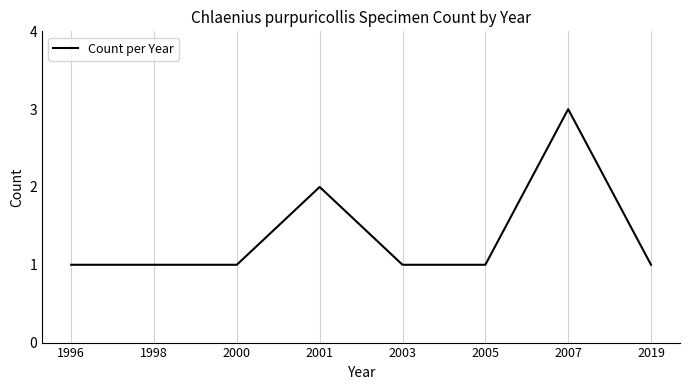

Reading right to left, what are all the values shown in this chart?

2019=1	2007=3	2005=1	2003=1	2001=2	2000=1	1998=1	1996=1